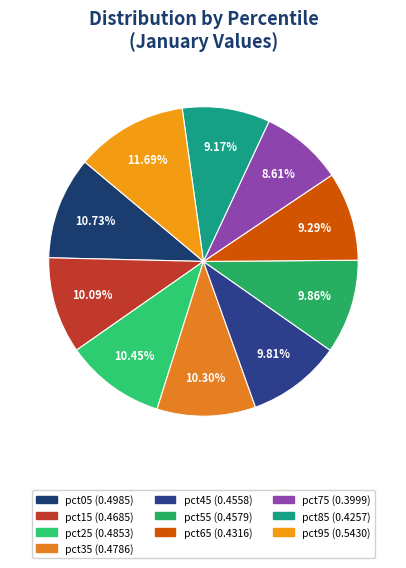

To the nearest percent, what is the combined percentage of pct65 and pct85?

18%